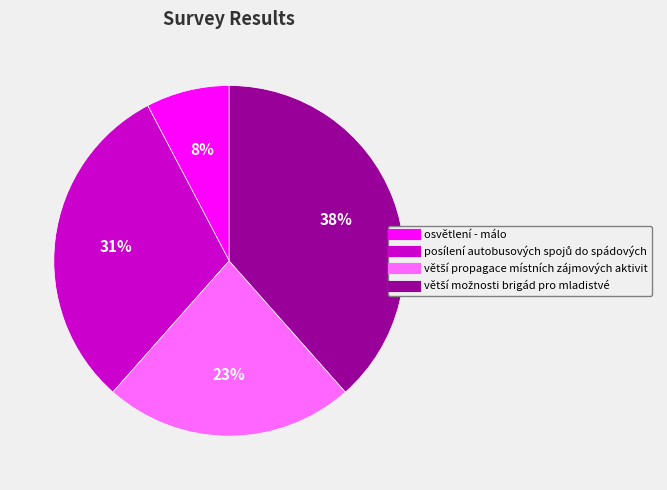

Which category has the smallest portion of the pie?

osvětlení - málo